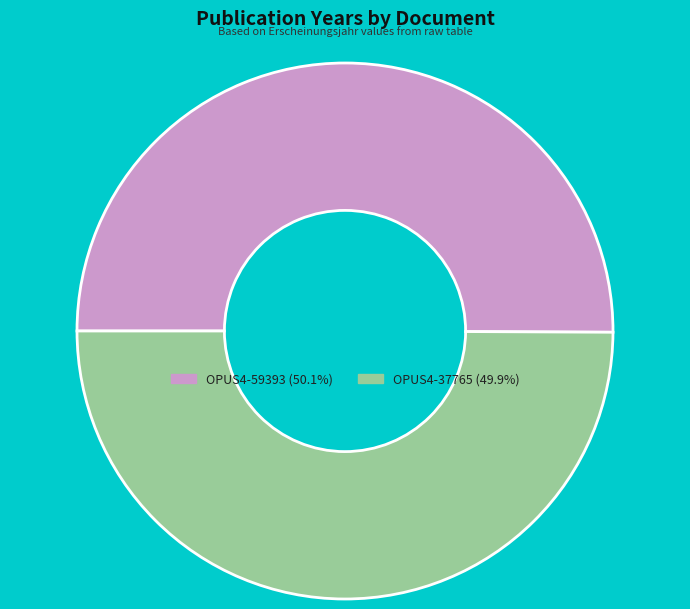

What is the ratio of the value at OPUS4-59393 (50.1%) to the value at OPUS4-37765 (49.9%)?

1.0